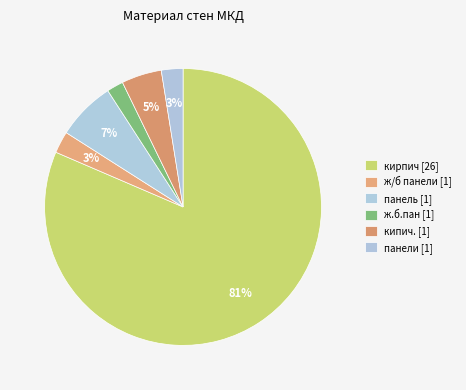

Is кирпич the majority of the pie?

Yes